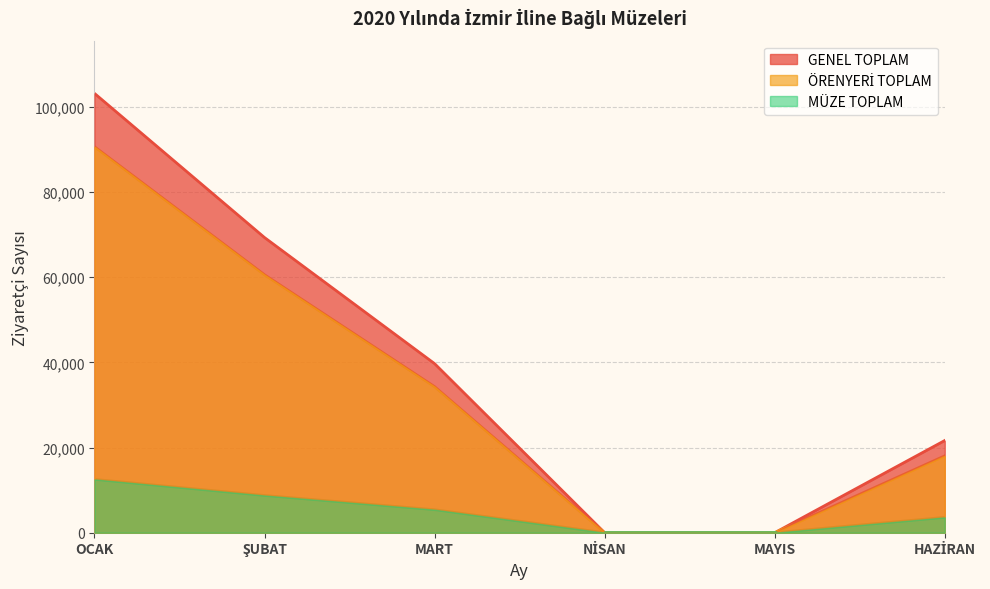

What position from the right is OCAK?

6